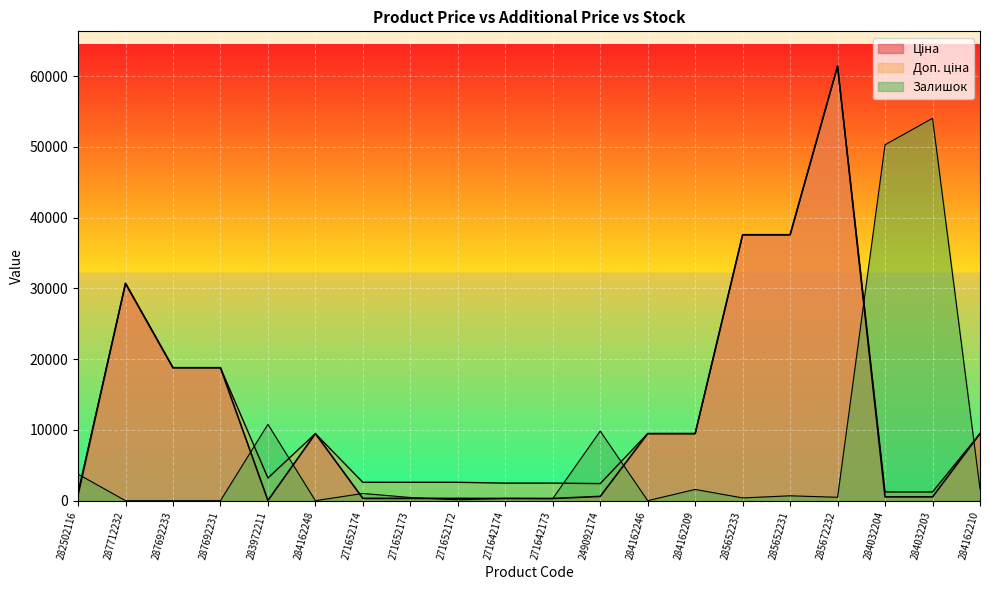

How many values in the Залишок series exceed 480?

9